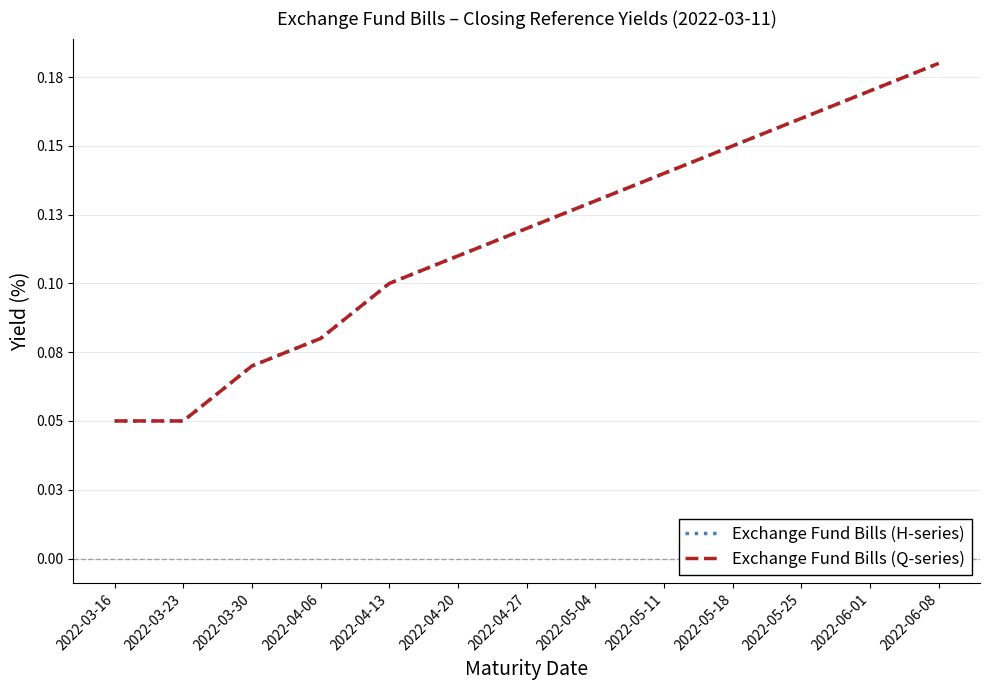

True or false: Exchange Fund Bills (H-series) has more than 1 interior local peaks.

False